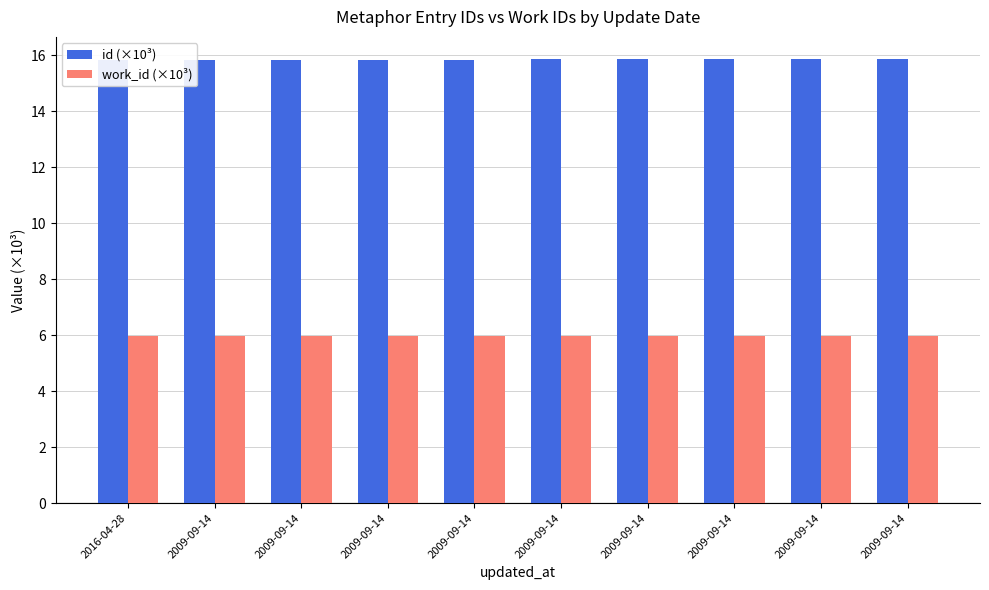

List the series in order of their overall mean, lowest first.

work_id (×10³), id (×10³)